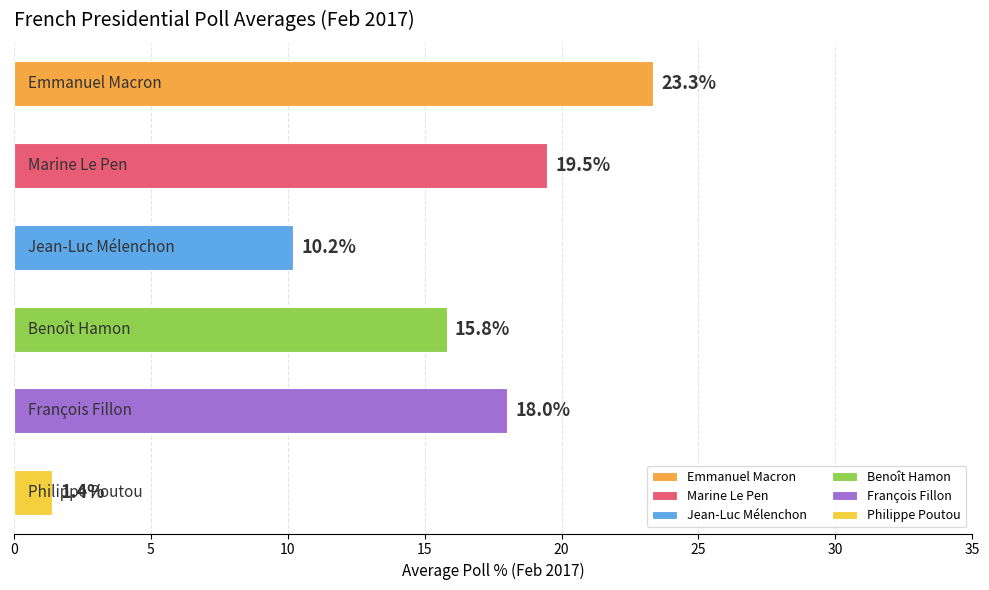

What is the greatest value displayed?

23.3